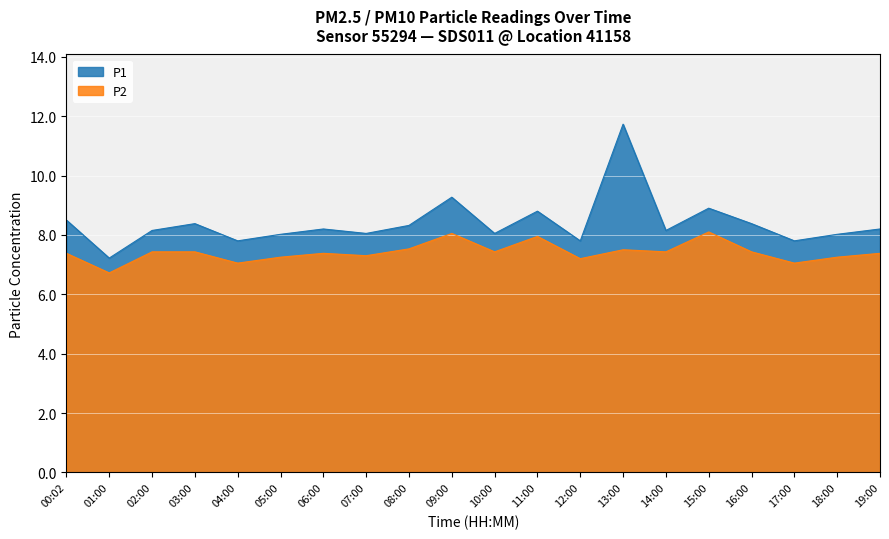

What is the difference between the P2 values at 12:00 and 04:00?

0.2